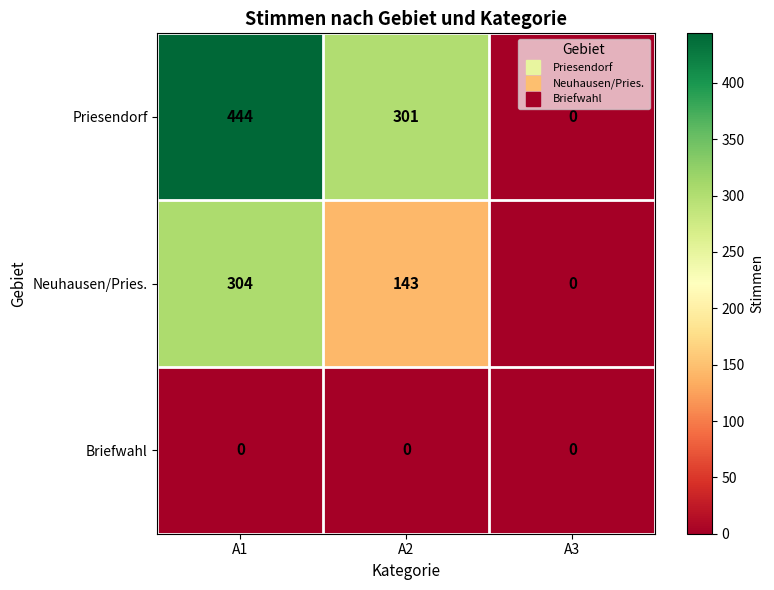

What is the sum of all Priesendorf values?

745